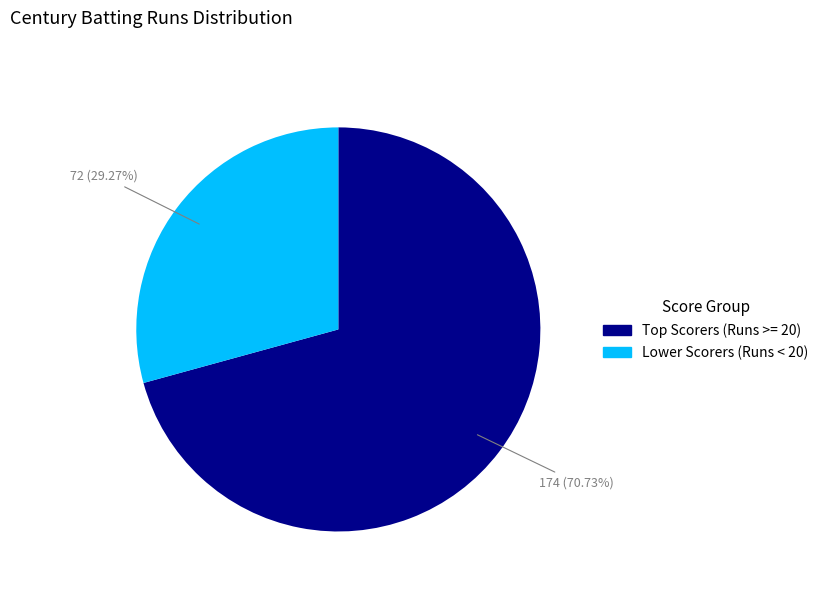

Which category has the biggest portion of the pie?

Top Scorers (Runs >= 20)